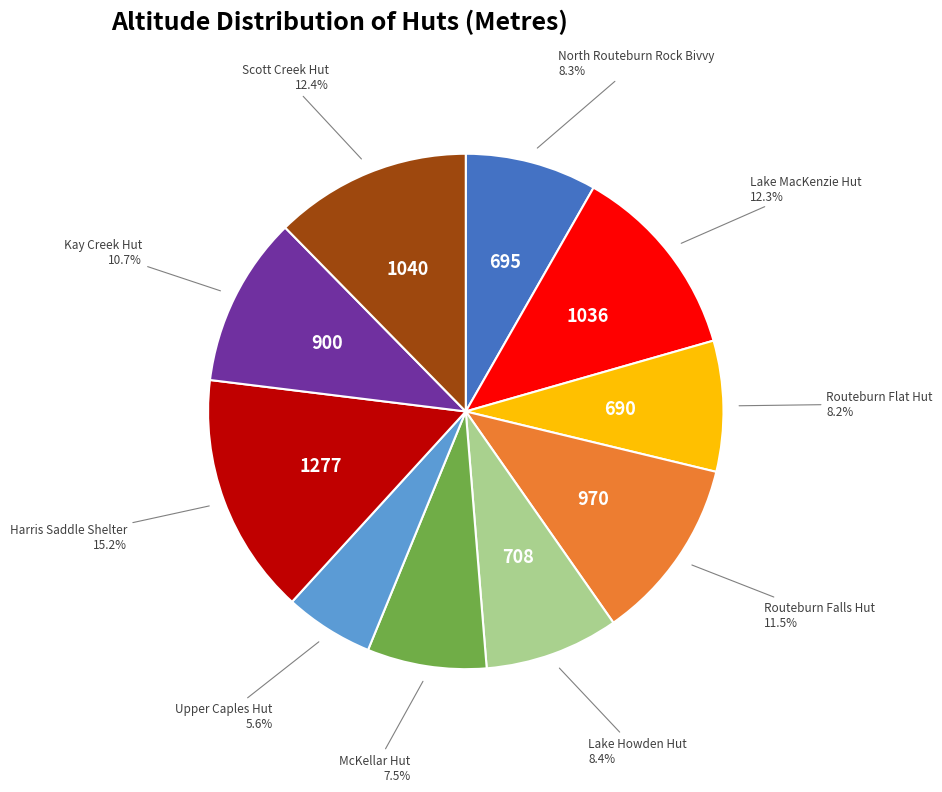

To the nearest percent, what is the average slice percentage?

10%